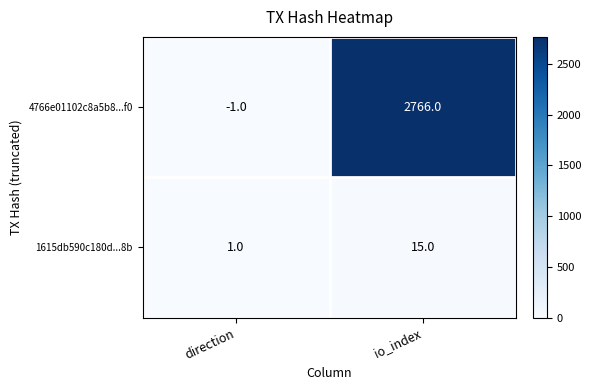

What is the total value across all series at io_index?

2781